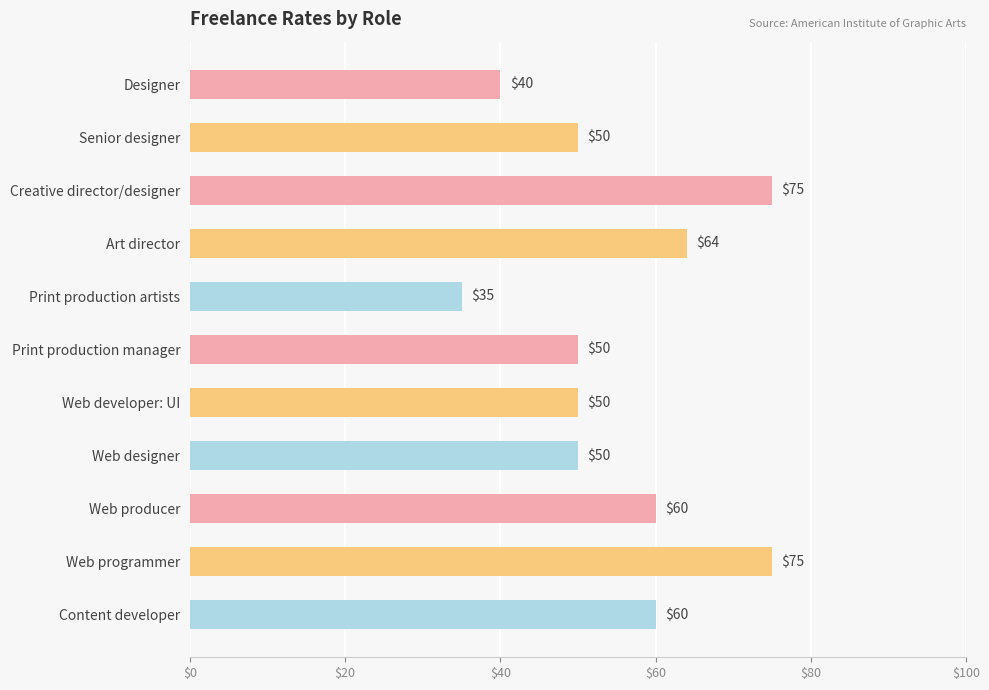

How many series are shown in this chart?

1